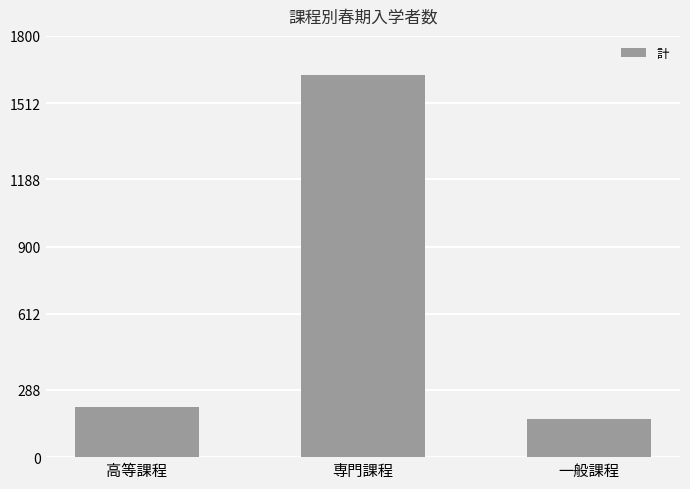

What is the average value?

668